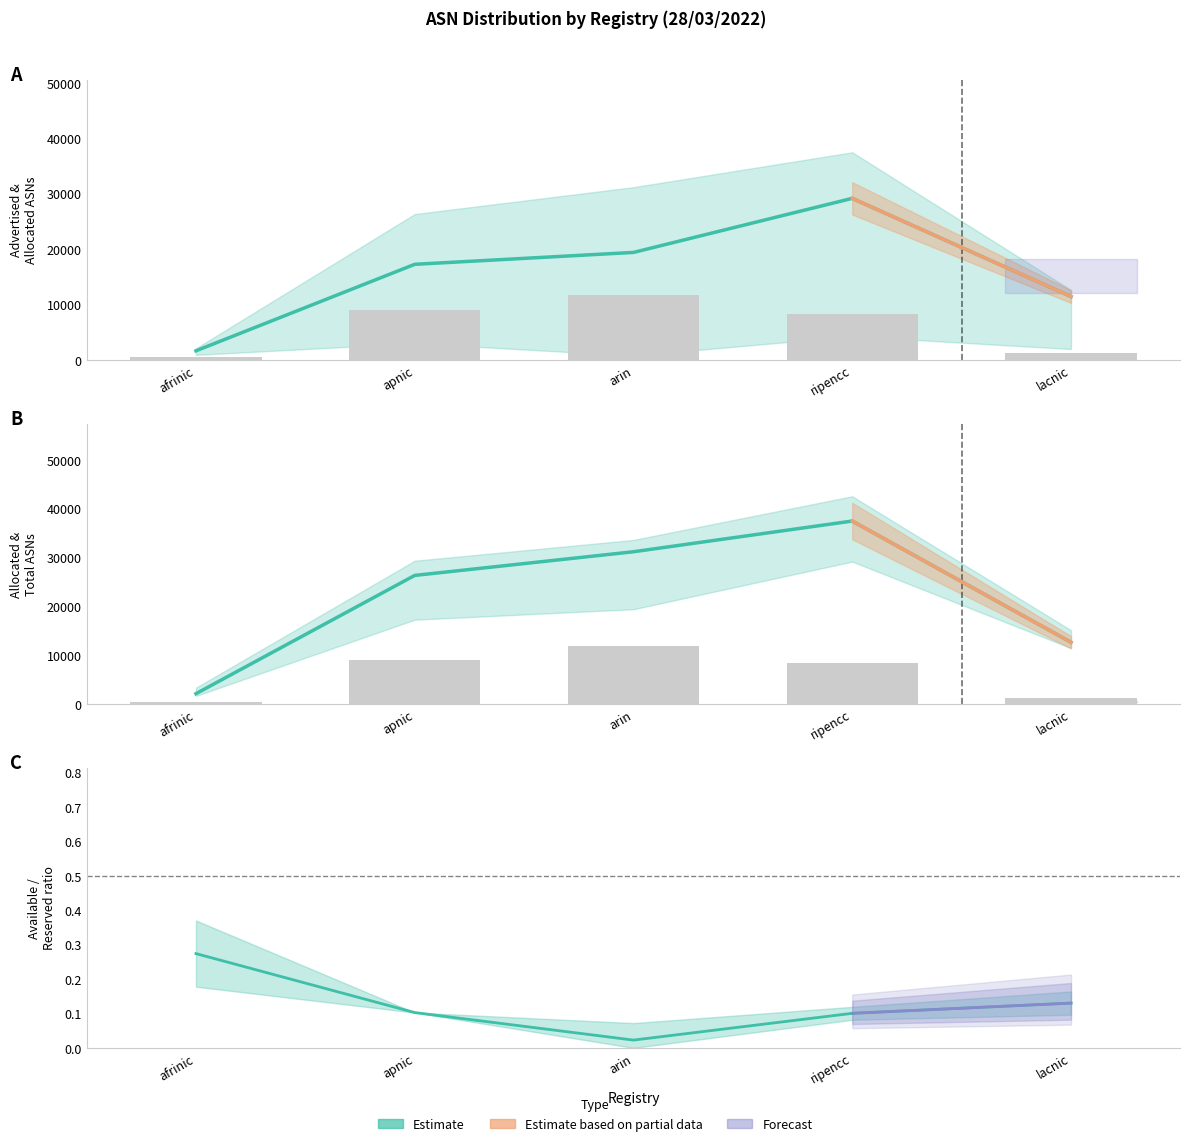

What is the approximate value of Estimate at afrinic, to the nearest 50?

2100